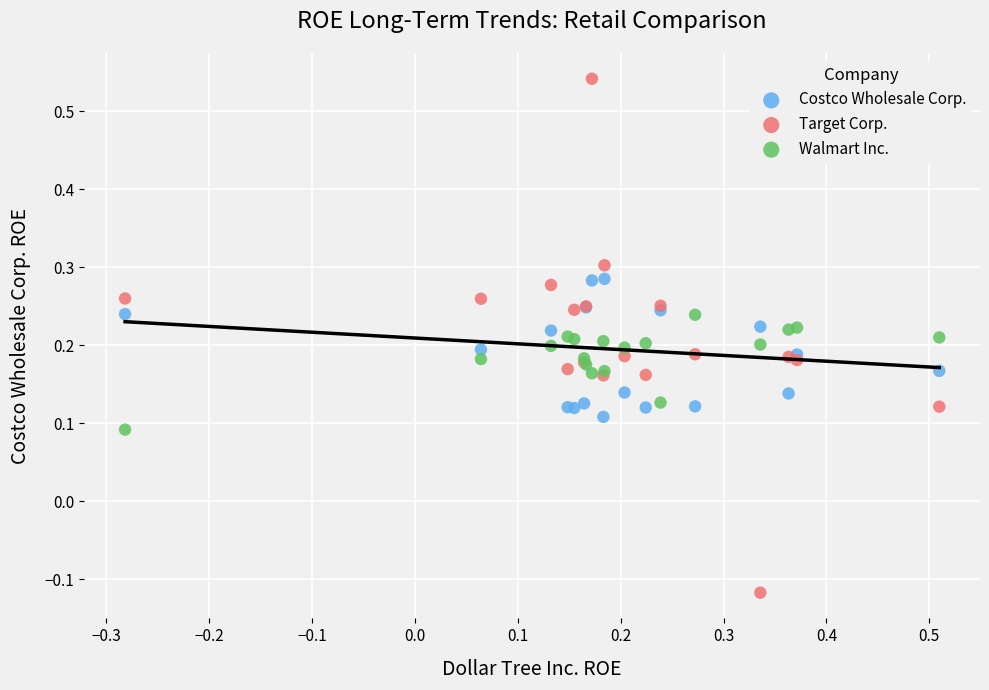

Which series has the widest spread of Y values?

Target Corp.